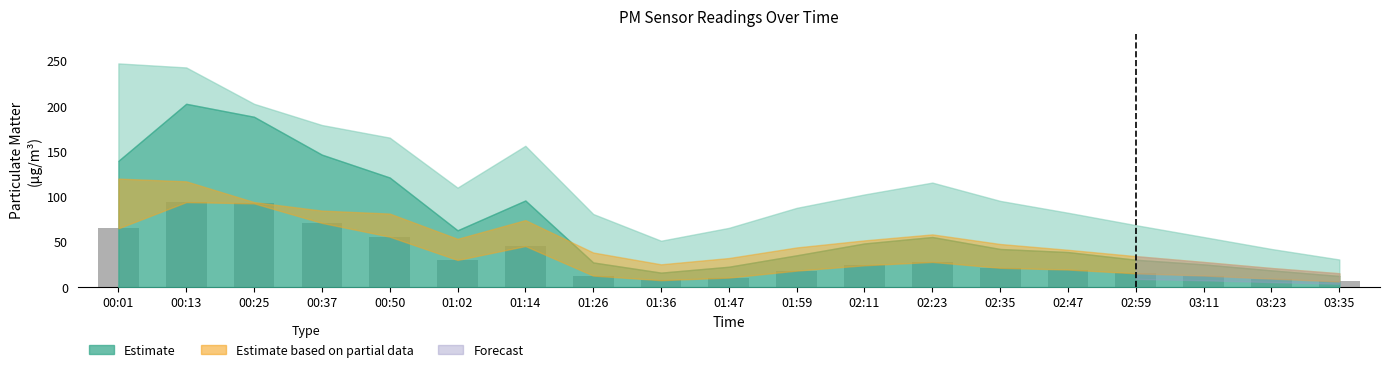

What is the label of the 18th bar from the left?

03:23